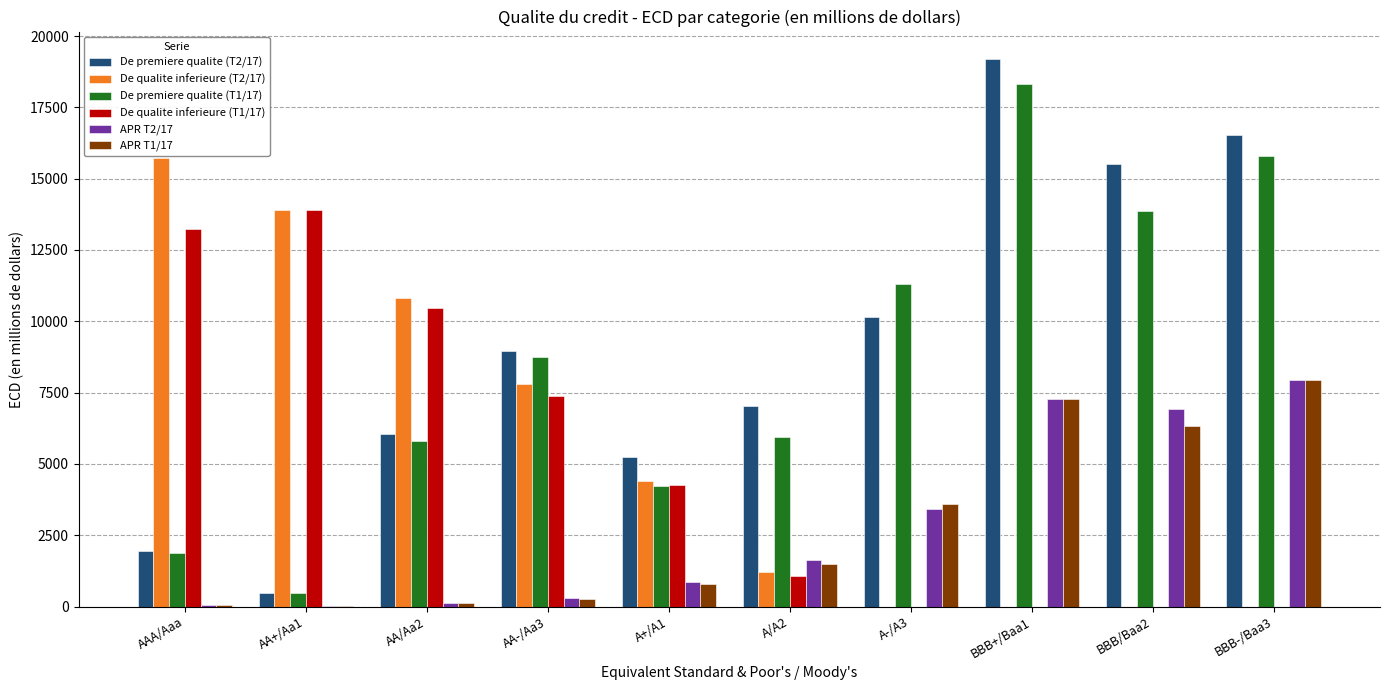

What is the total value across all series at AA+/Aa1?

28771